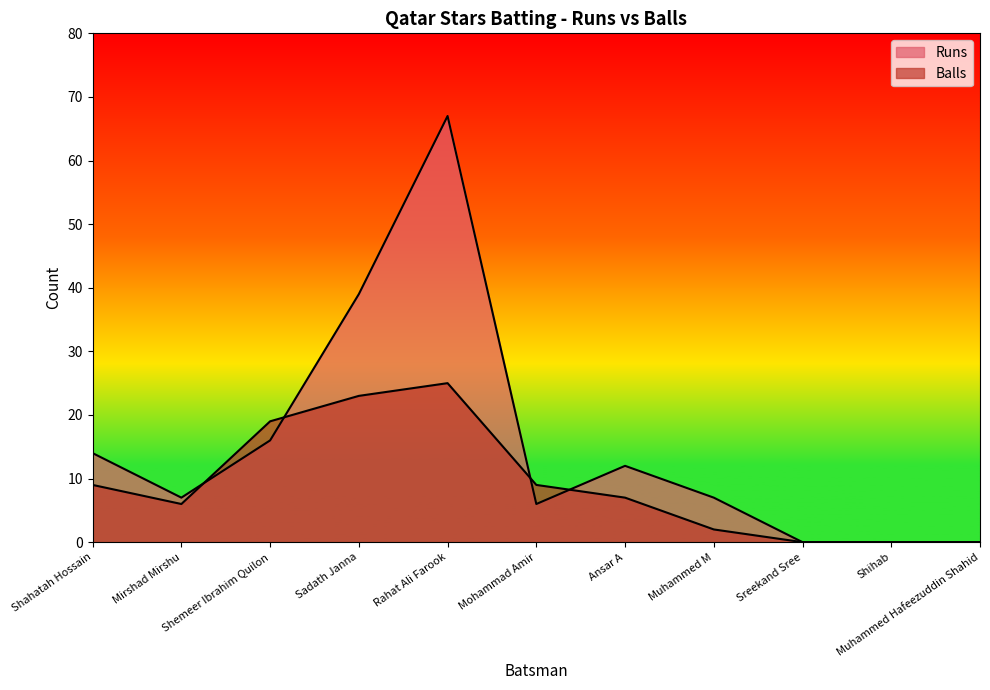

What is the average value of the Runs series?

15